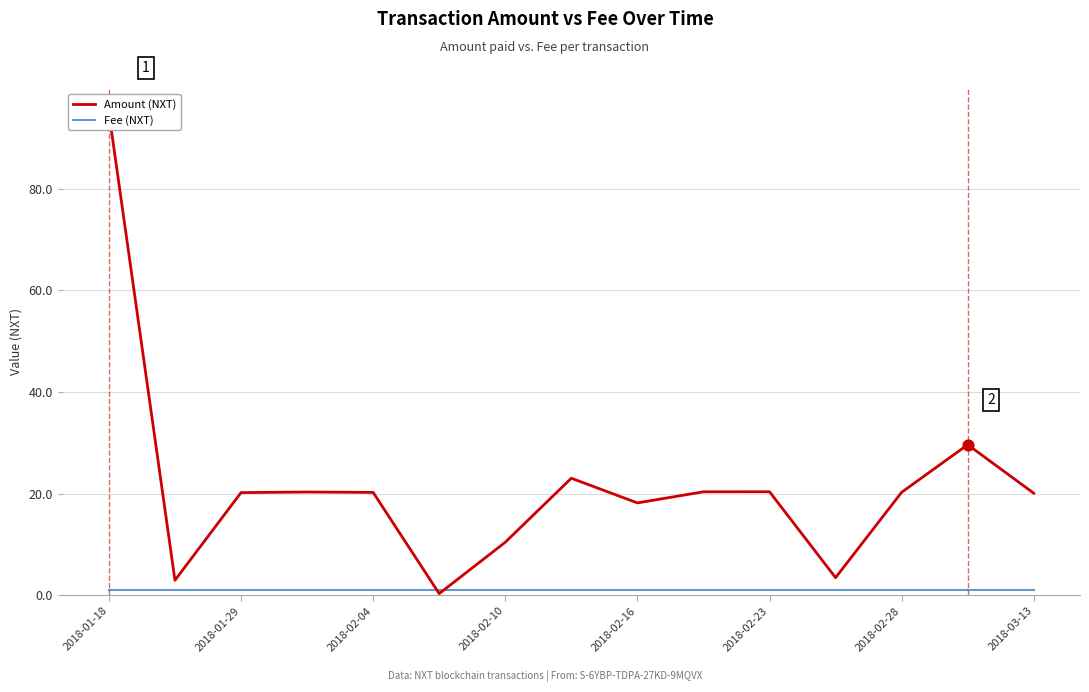

At which category is the sum across all series the highest?

2018-01-18